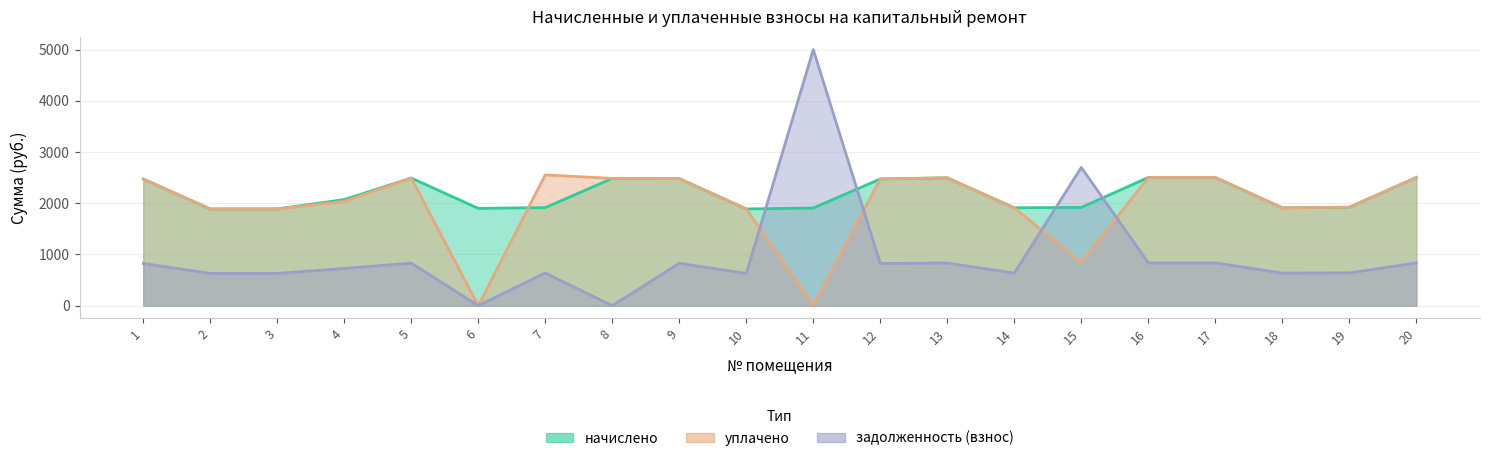

True or false: начислено has a value of 2492.7 at 5.

True